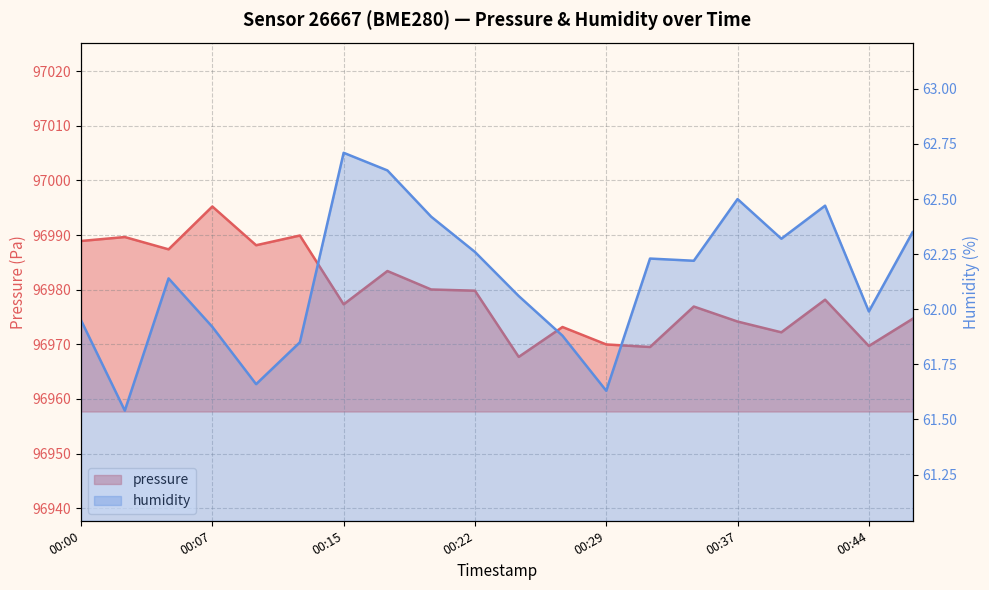

At how many categories does at least one series exceed 41253?

20